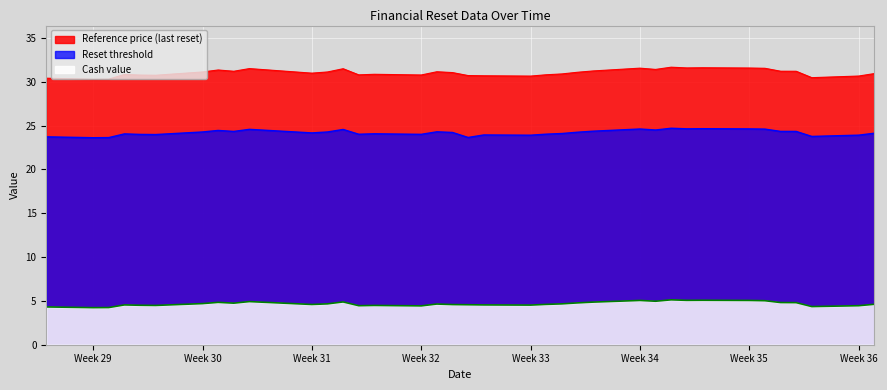

Which series has the largest range (max minus min)?

Reference price (last reset)